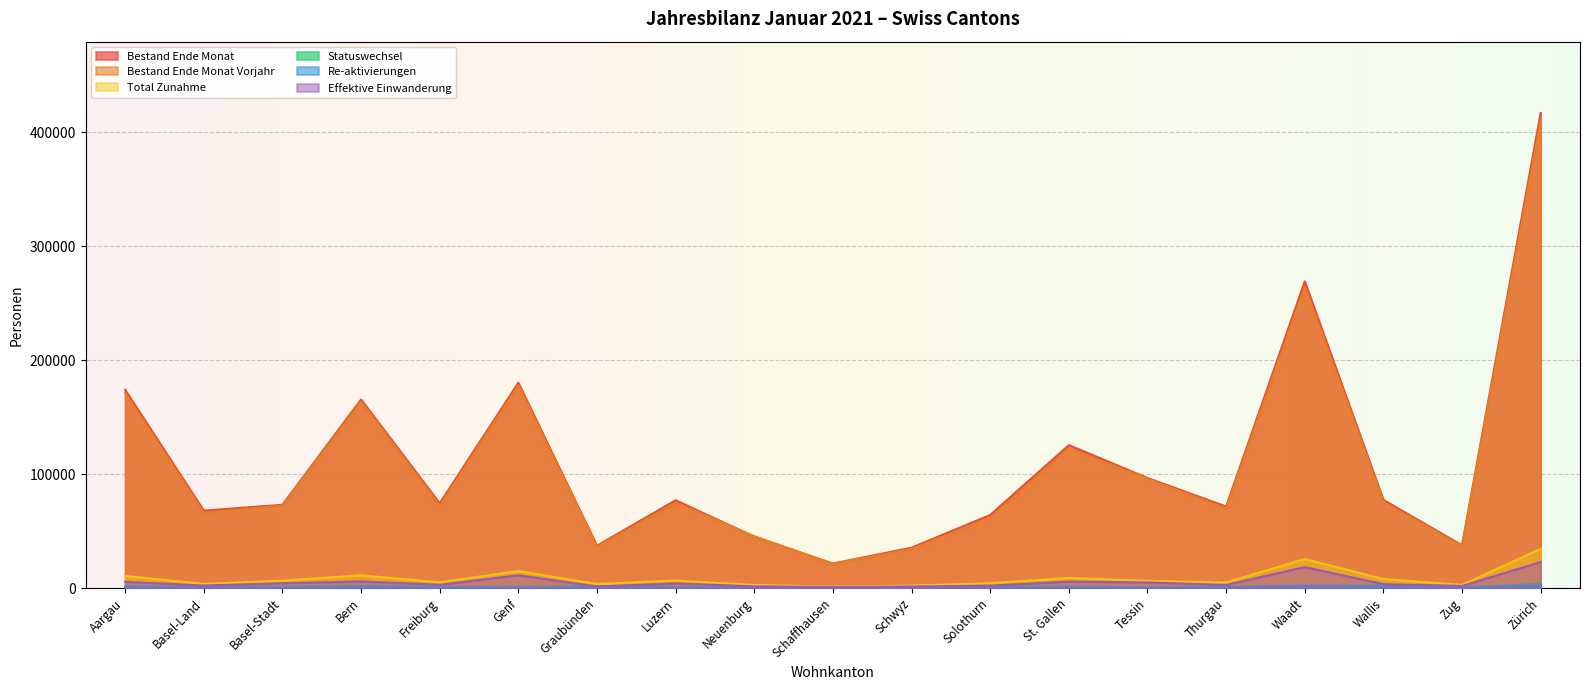

How many data points in Bestand Ende Monat Vorjahr are above 72360?

9